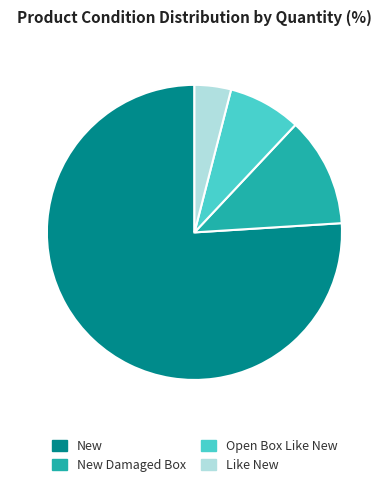

Count the number of slices in the pie.

4